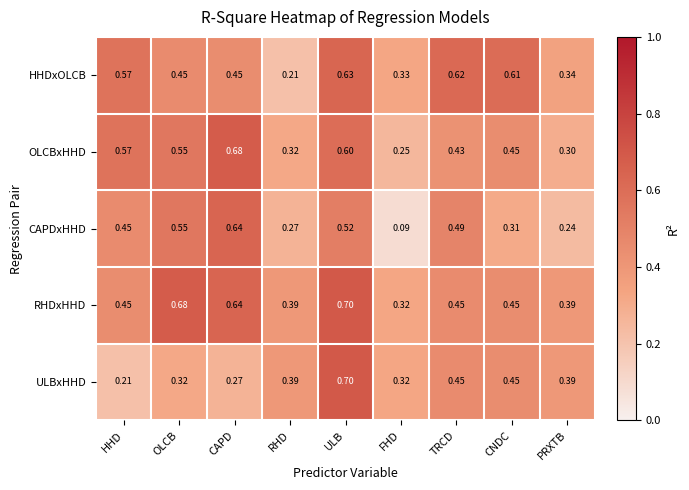

Which series changed the most between CAPD and ULB?

ULBxHHD